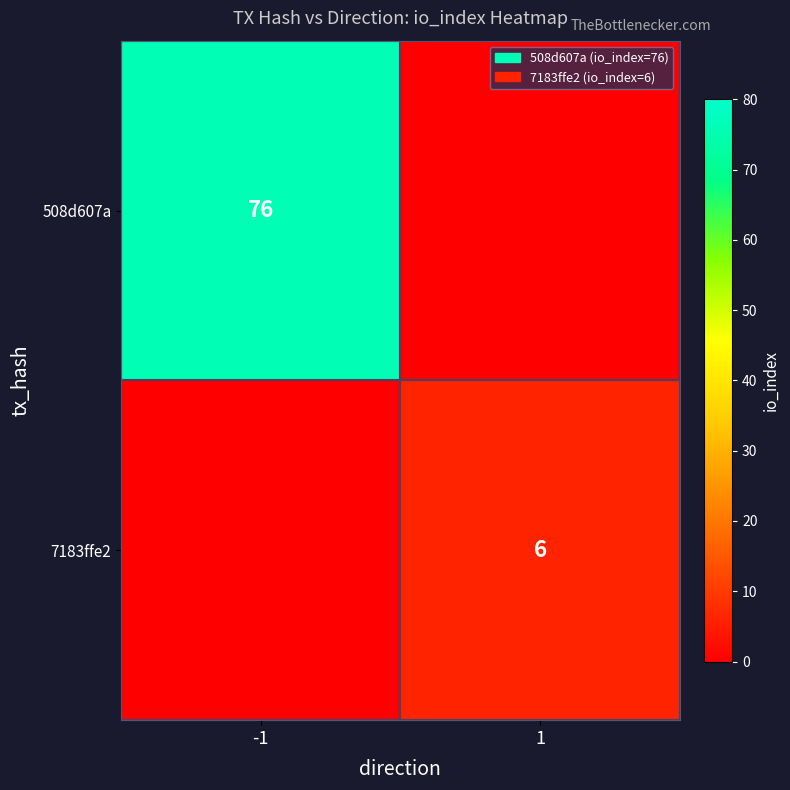

Is it true that 508d607a equals 130 at -1?

False